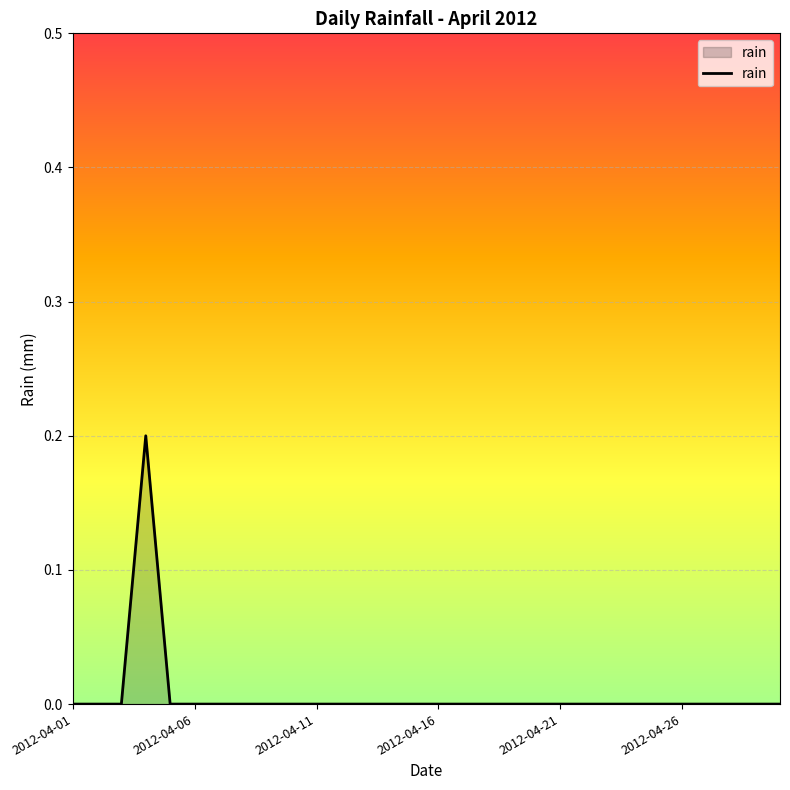

True or false: the data has more than 0 interior local peaks.

True